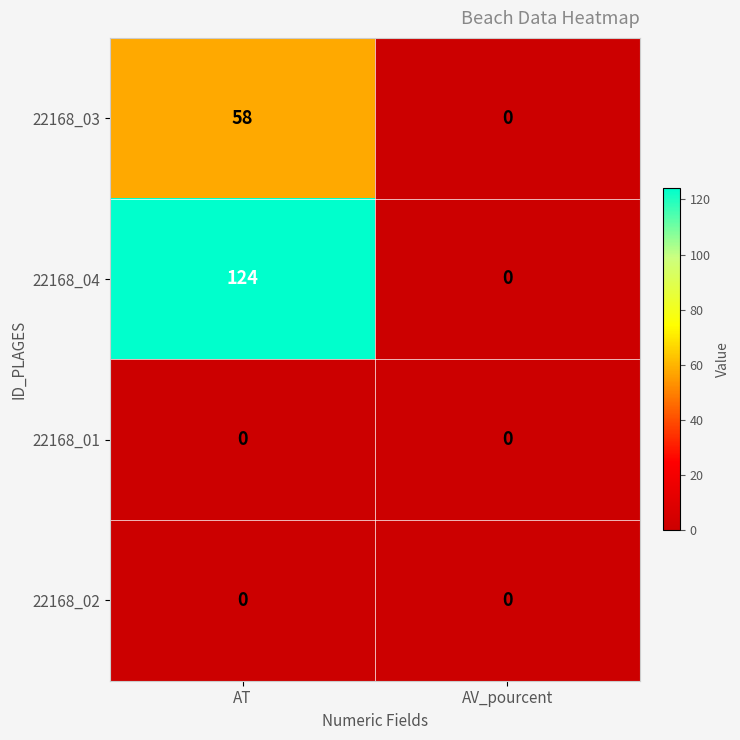

Which series changed the most between AT and AV_pourcent?

22168_04